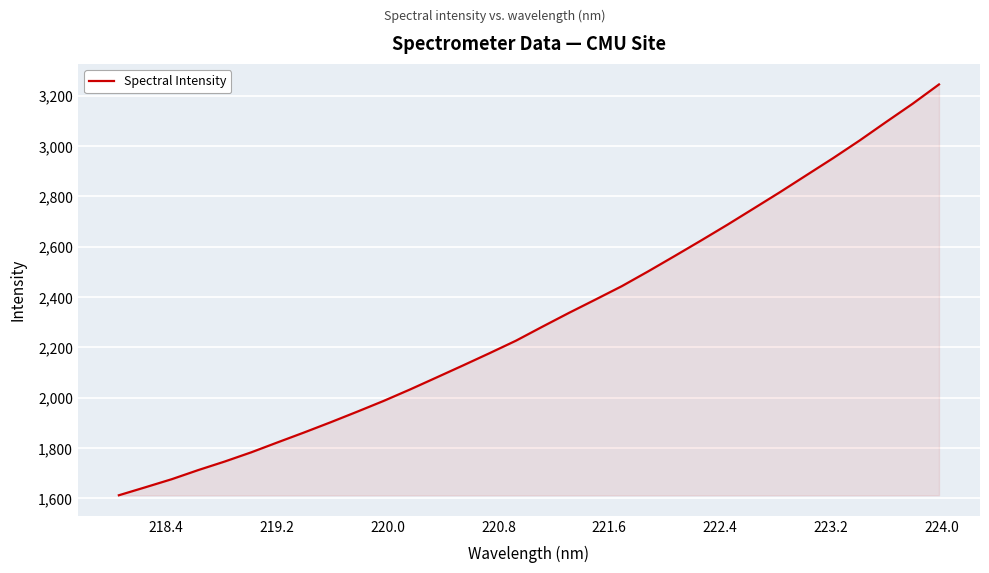

What is the maximum value shown in the chart?

3245.3